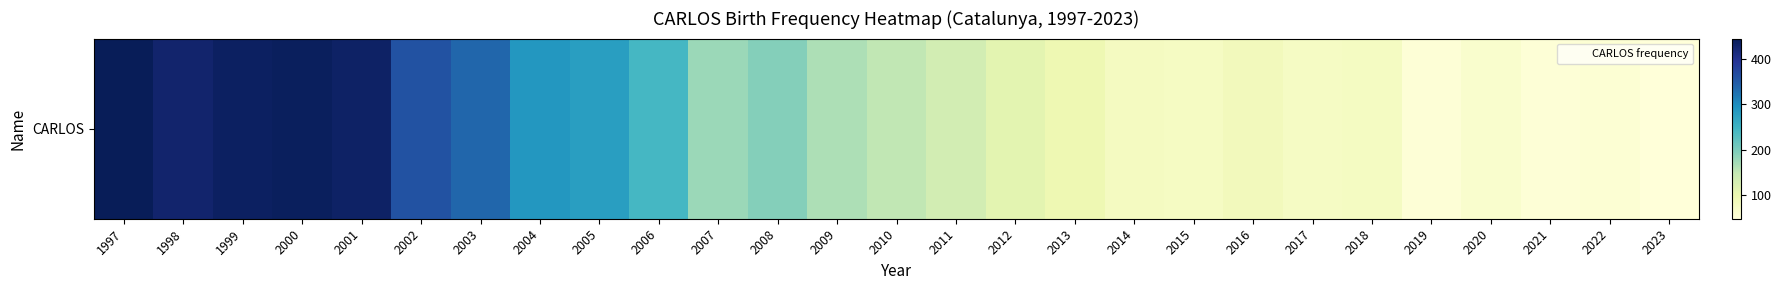

What is the difference between the second highest and minimum values?

390